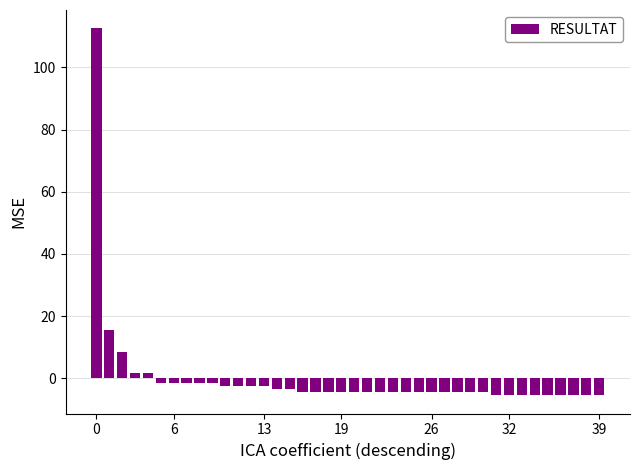

How many values are below zero?

35